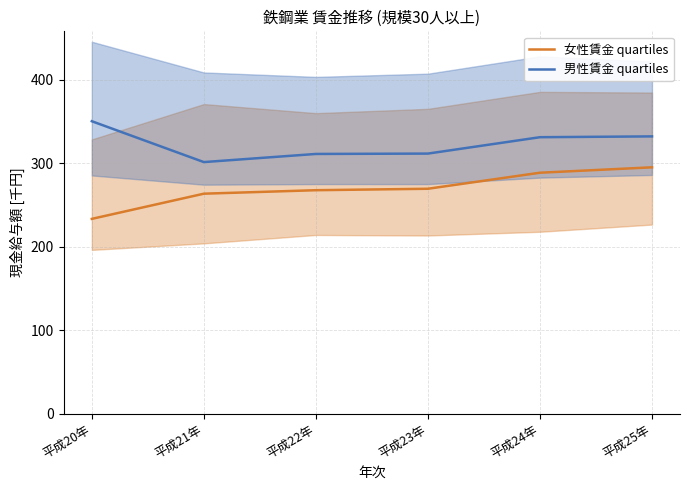

Reading right to left, extract all data points from this chart.

女性賃金 quartiles: 平成25年=295.1	平成24年=288.6	平成23年=269.4	平成22年=267.7	平成21年=263.5	平成20年=233.3
男性賃金 quartiles: 平成25年=332.1	平成24年=331.2	平成23年=311.5	平成22年=311.1	平成21年=301.4	平成20年=350.3